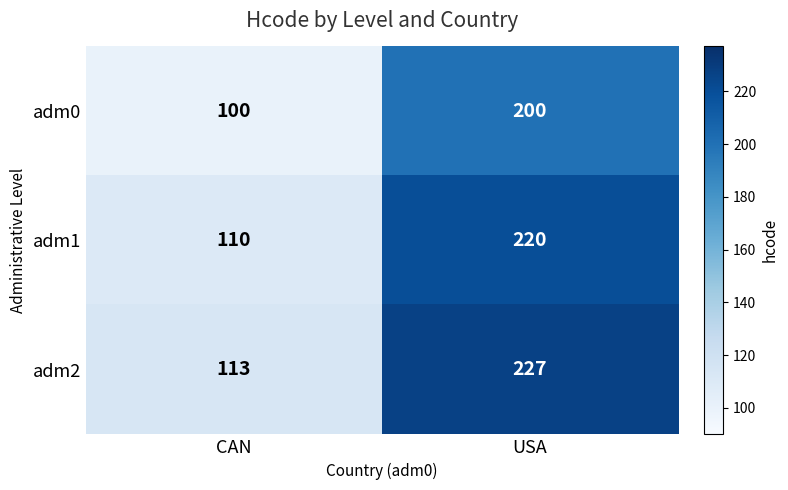

At which category does the chart reach its minimum across all series?

CAN